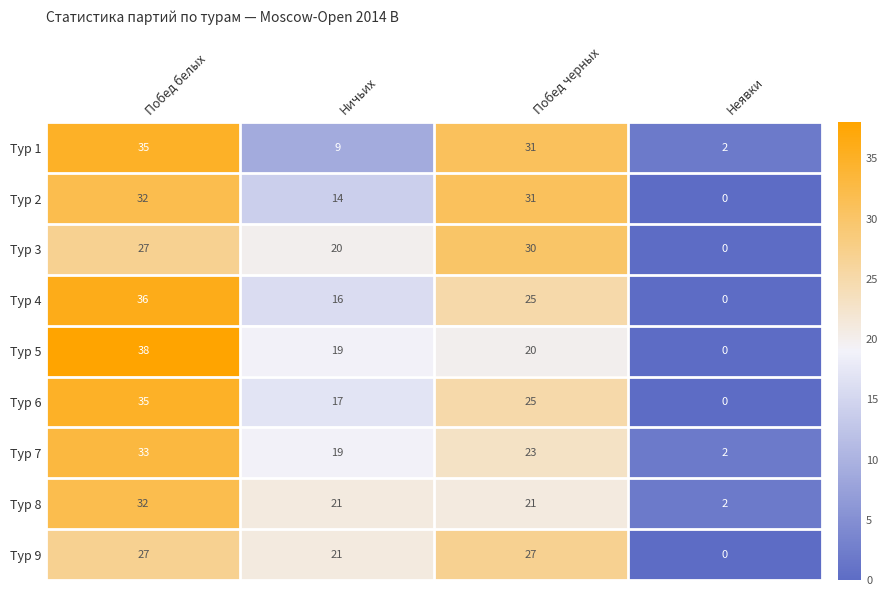

At which category does the chart reach its minimum across all series?

Неявки